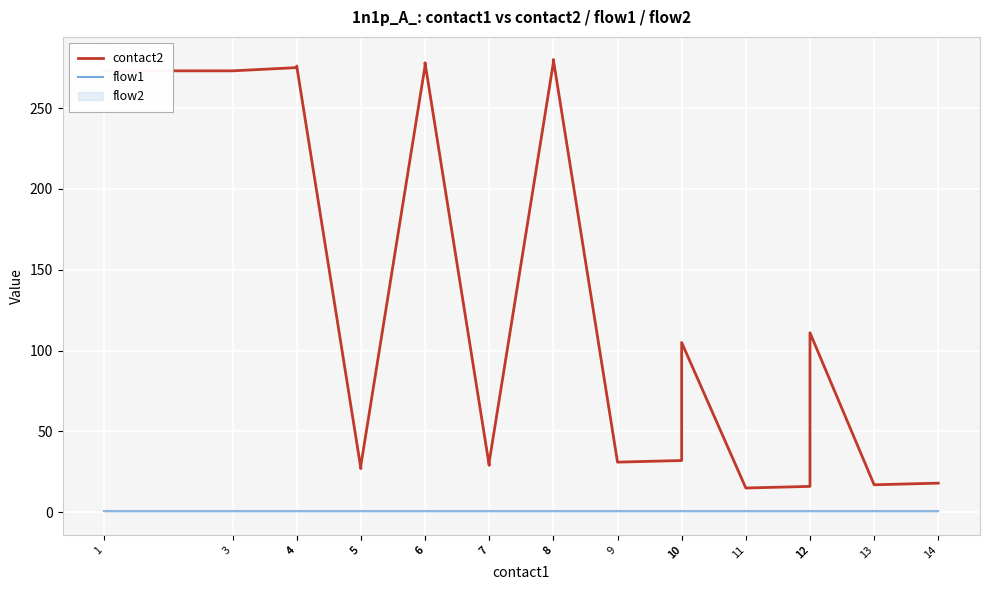

The value of contact2 at 7 is 29. True or false?

True